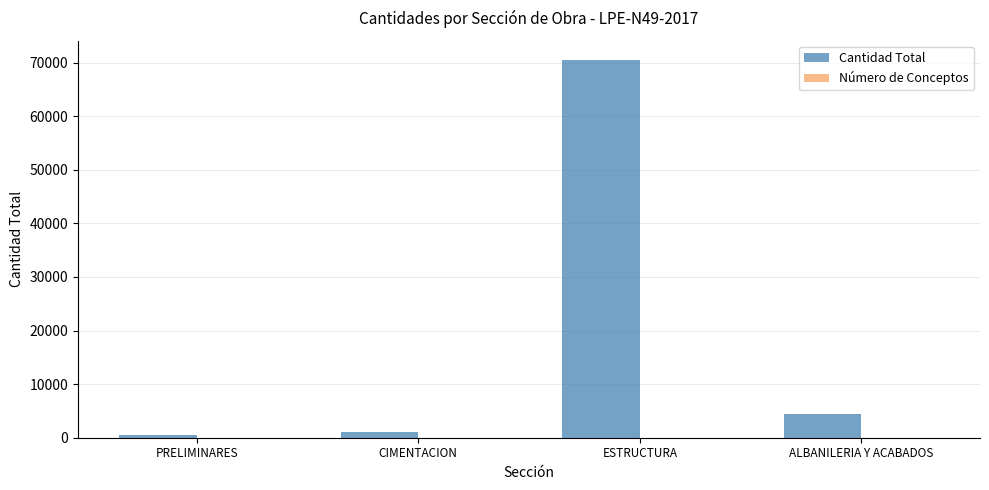

Which series has the largest total across all categories?

Cantidad Total